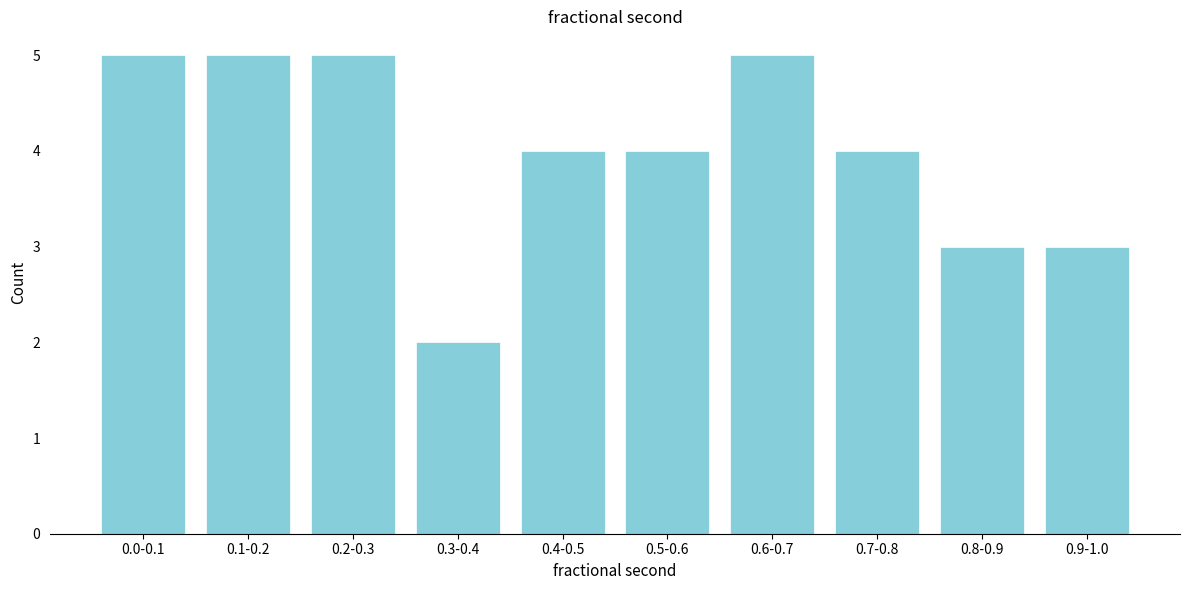

Reading left to right, extract all data points from this chart.

5	5	5	2	4	4	5	4	3	3